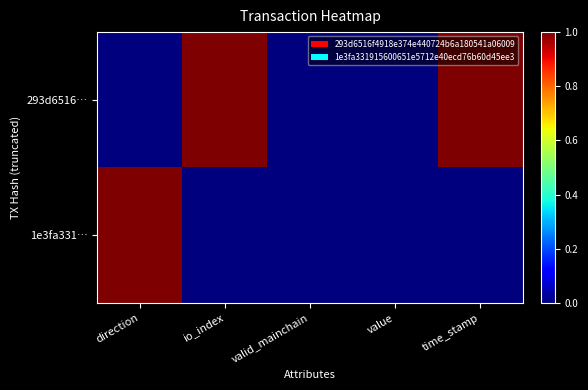

What is the total value across all series at direction?

1.0